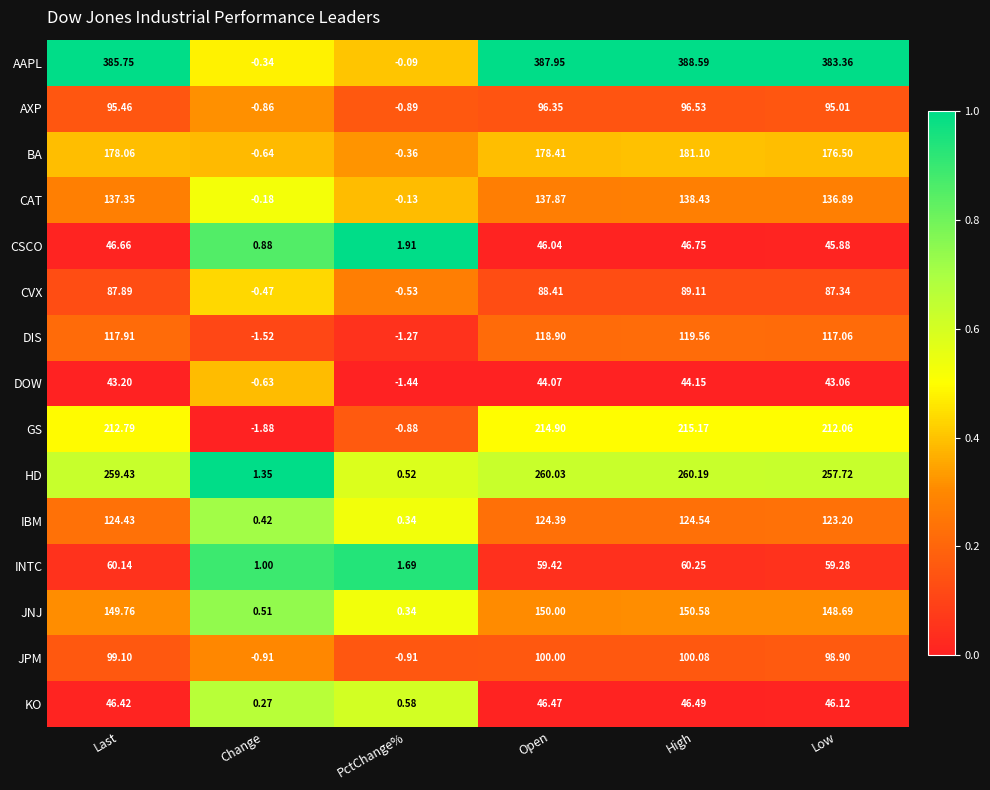

Where does the AXP series first go above 95?

Last